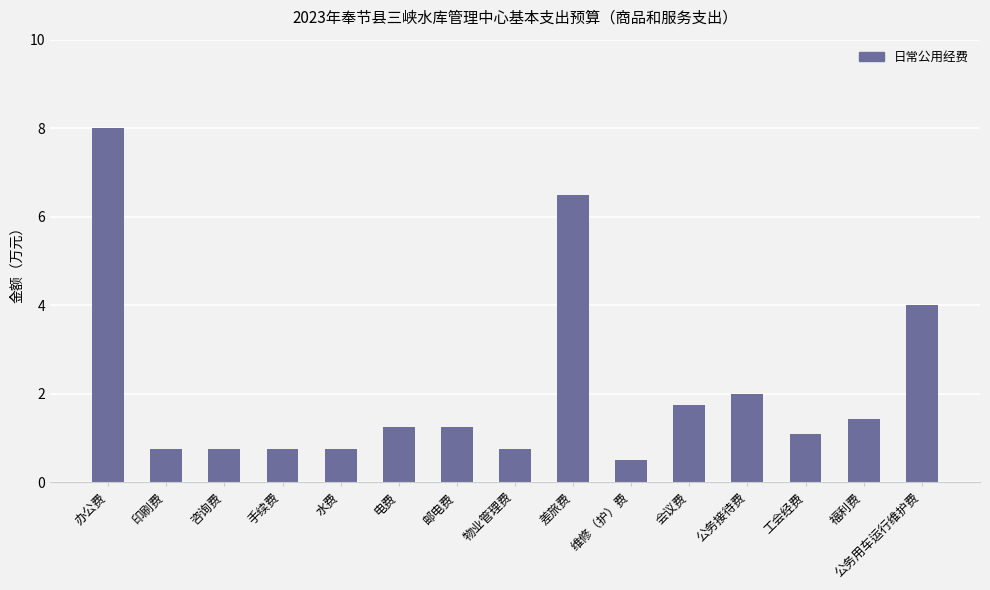

What is the value of the 8th bar from the left?

0.8